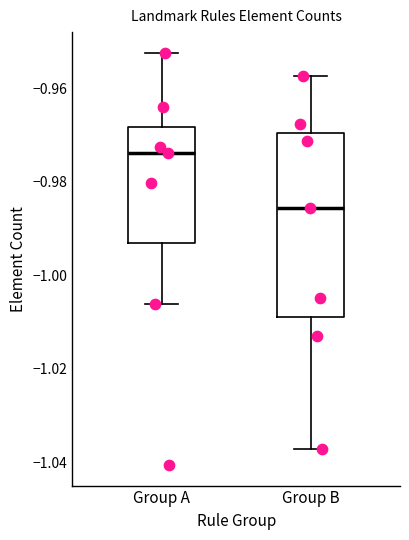

Which box has the lowest median line?

Group B